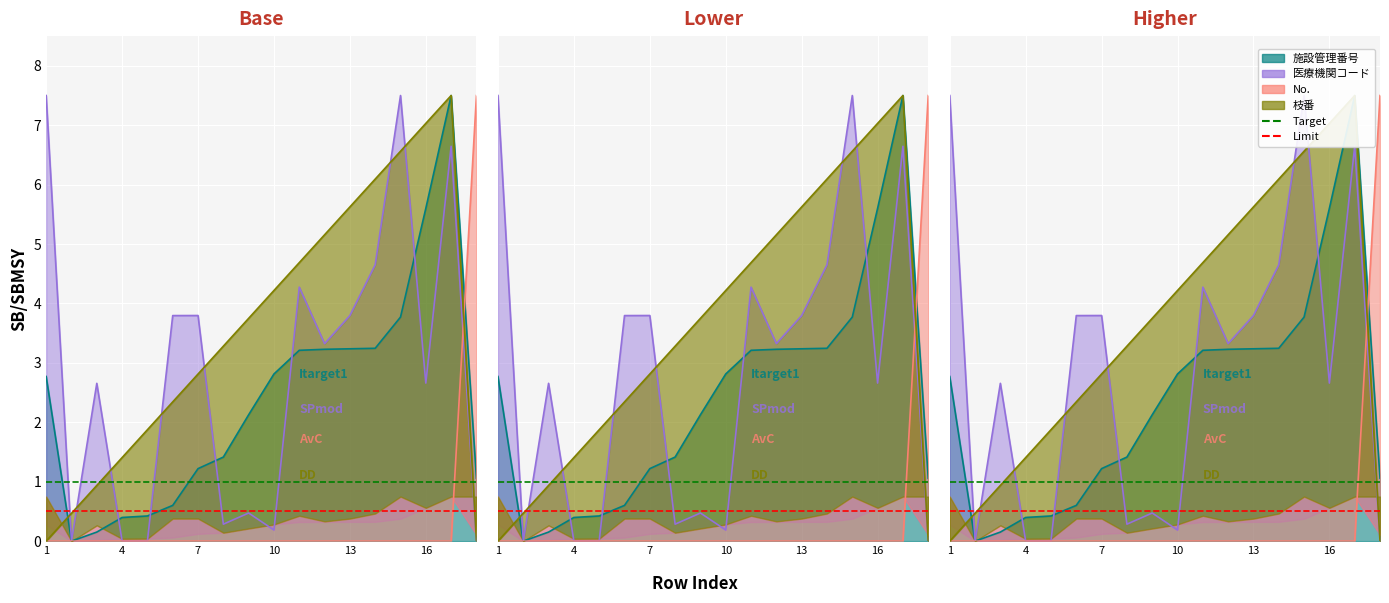

What is the value of the Target point at the 1st from the left?

1.0